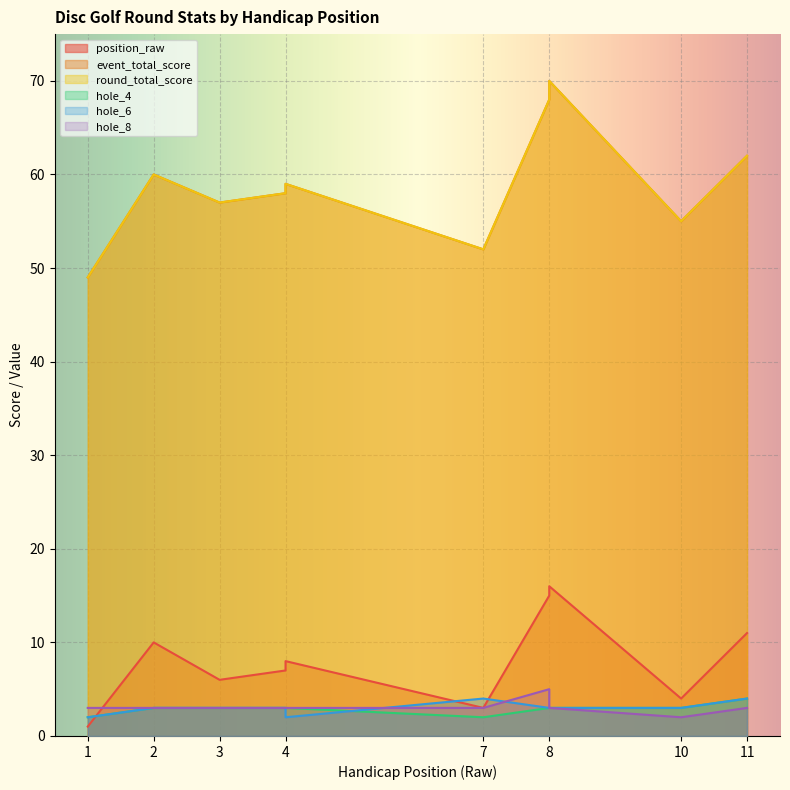

Reading left to right, transcribe all the data shown in this chart.

position_raw: 1	10	6	7	8	8	3	15	16	4	11
event_total_score: 49	60	57	58	59	59	52	68	70	55	62
round_total_score: 49	60	57	58	59	59	52	68	70	55	62
hole_4: 2	3	3	3	3	3	2	3	3	3	4
hole_6: 2	3	3	3	2	2	4	3	3	3	4
hole_8: 3	3	3	3	3	3	3	5	3	2	3